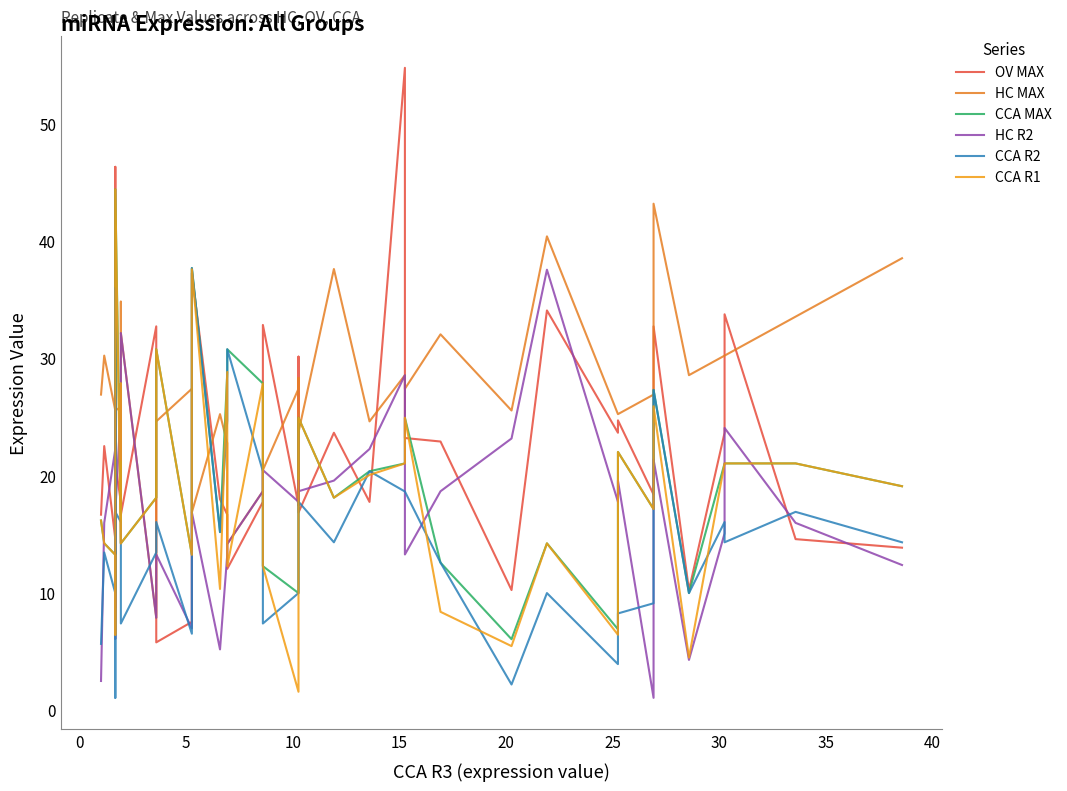

True or false: HC MAX and HC R2 intersect in this chart.

False